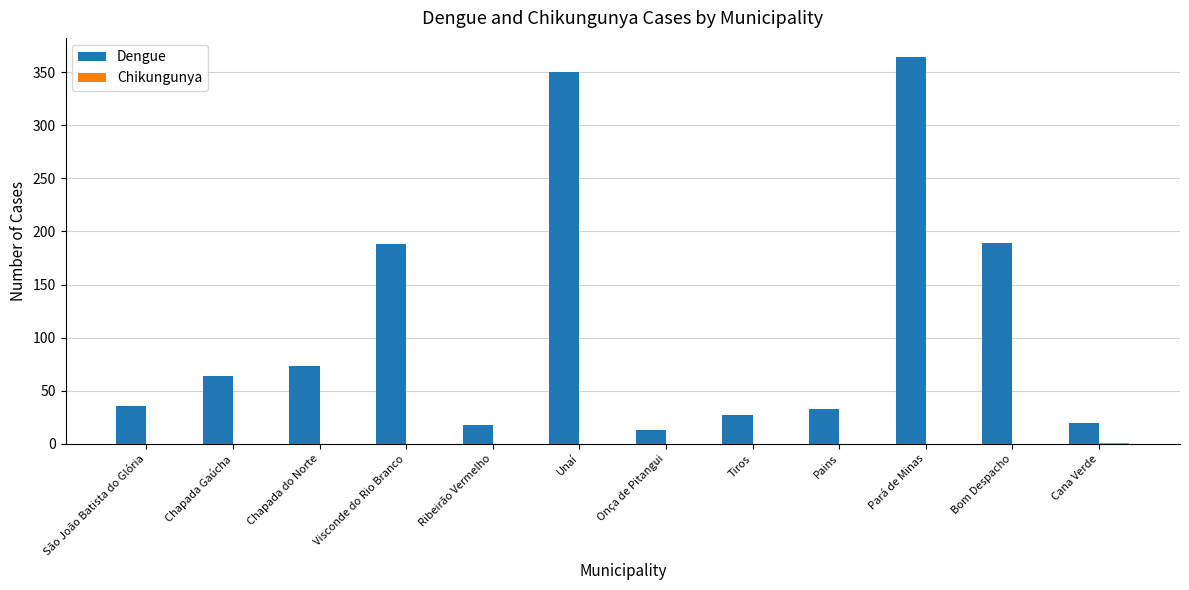

What is the maximum value shown in the chart?

364